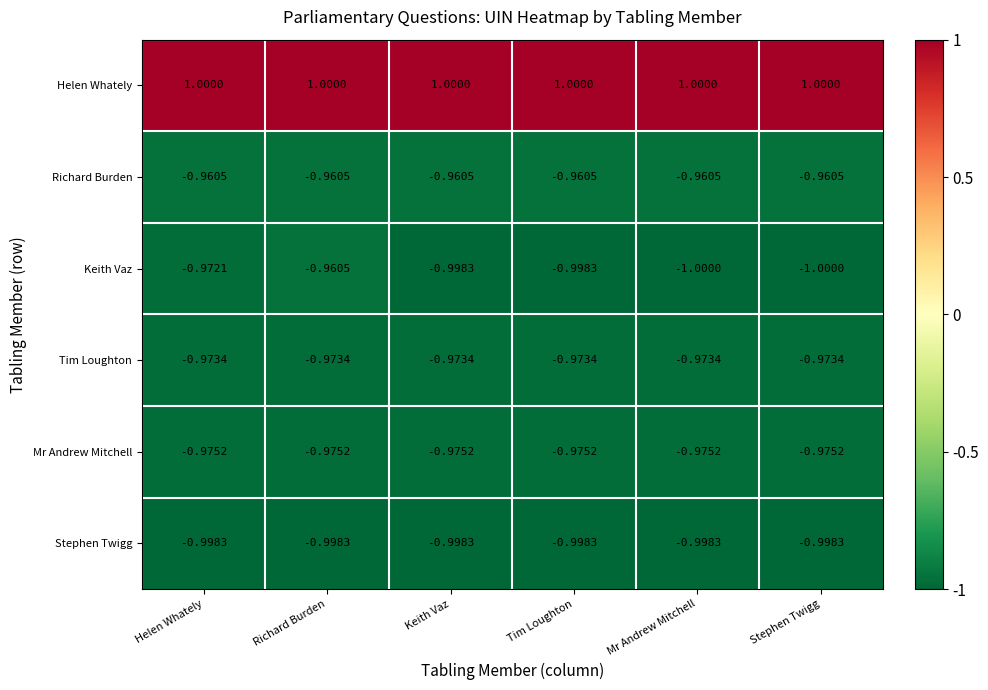

What is the minimum value shown in the chart?

-1.0